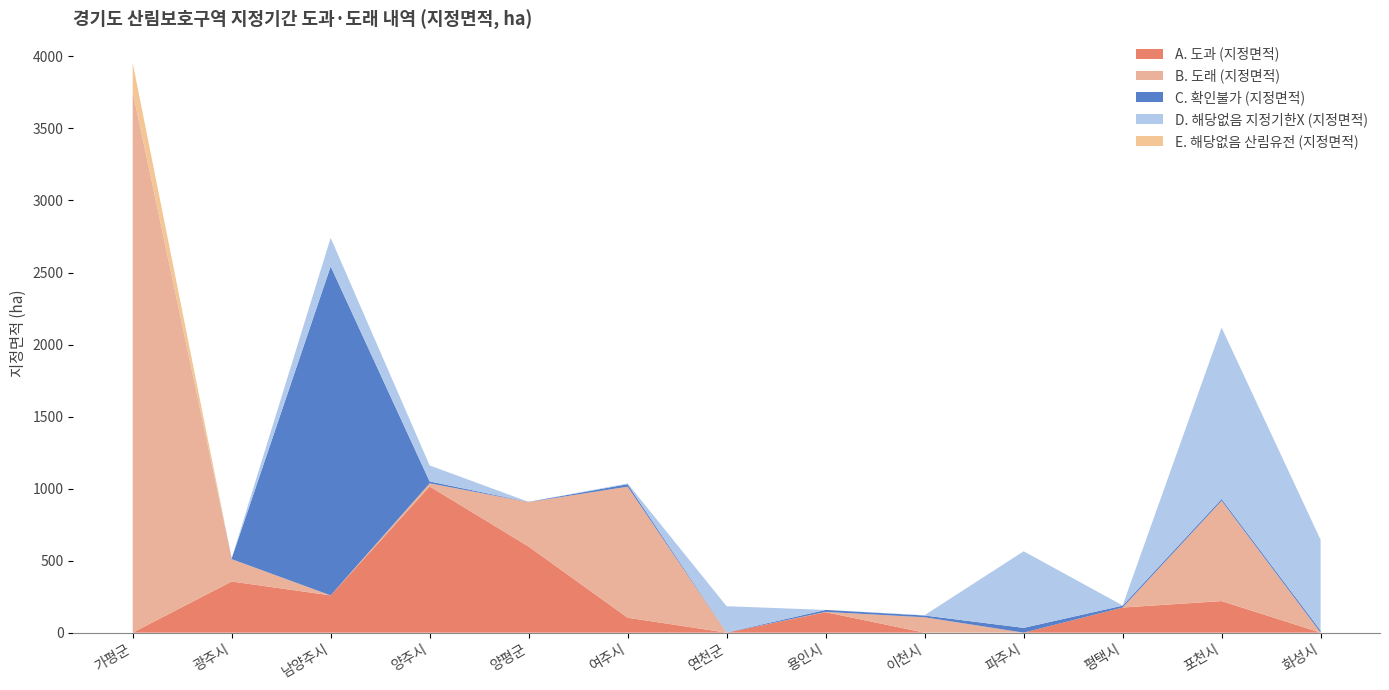

Reading left to right, transcribe all the data shown in this chart.

A. 도과 (지정면적): 가평군=0.0	광주시=355.2	남양주시=258.7	양주시=1014.9	양평군=597.6	여주시=103.6	연천군=0.0	용인시=142.2	이천시=0.0	파주시=0.0	평택시=174.6	포천시=219.1	화성시=0.0
B. 도래 (지정면적): 가평군=3755.9	광주시=155.3	남양주시=0.0	양주시=21.6	양평군=308.8	여주시=909.6	연천군=0.0	용인시=1.8	이천시=106.8	파주시=0.0	평택시=0.0	포천시=696.4	화성시=0.0
C. 확인불가 (지정면적): 가평군=0.0	광주시=4.9	남양주시=2283.8	양주시=13.1	양평군=1.4	여주시=17.3	연천군=1.3	용인시=13.8	이천시=12.2	파주시=33.3	평택시=12.9	포천시=12.4	화성시=14.4
D. 해당없음 지정기한X (지정면적): 가평군=0.0	광주시=1.0	남양주시=198.2	양주시=111.2	양평군=0.0	여주시=5.4	연천군=182.3	용인시=0.0	이천시=2.5	파주시=531.5	평택시=1.7	포천시=1189.6	화성시=630.2
E. 해당없음 산림유전 (지정면적): 가평군=200.0	광주시=0.0	남양주시=0.0	양주시=0.0	양평군=0.0	여주시=0.0	연천군=0.0	용인시=0.0	이천시=0.0	파주시=0.0	평택시=0.0	포천시=0.0	화성시=0.0